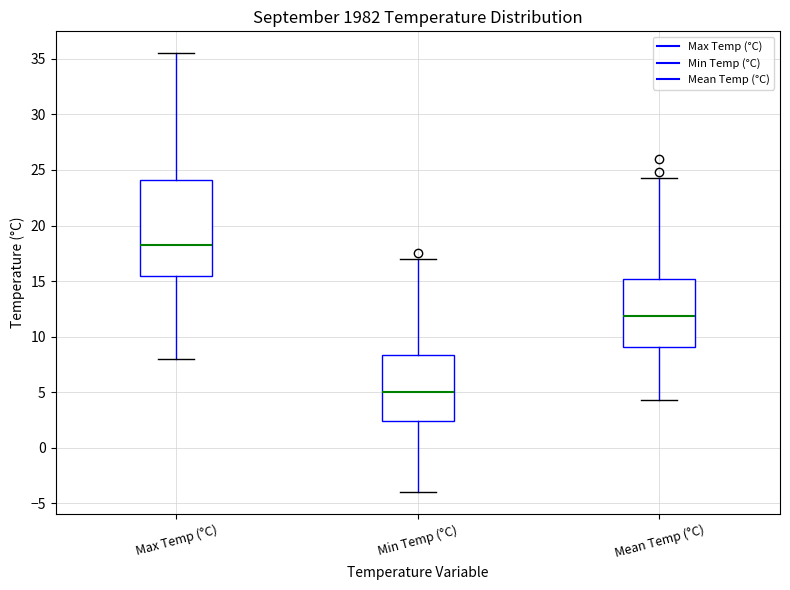

Reading left to right, read every box against the y-axis: the position of its median line, the range the box covers, and the ends of its whiskers. The values are not printed on the chart, so give them approximately, as read against the axis.

Max Temp (°C): median 18.5, box 15.5 to 24.0, whiskers 8.0 to 35.5
Min Temp (°C): median 5.0, box 2.5 to 8.5, whiskers -4.0 to 17.0
Mean Temp (°C): median 12.0, box 9.0 to 15.0, whiskers 4.5 to 24.5